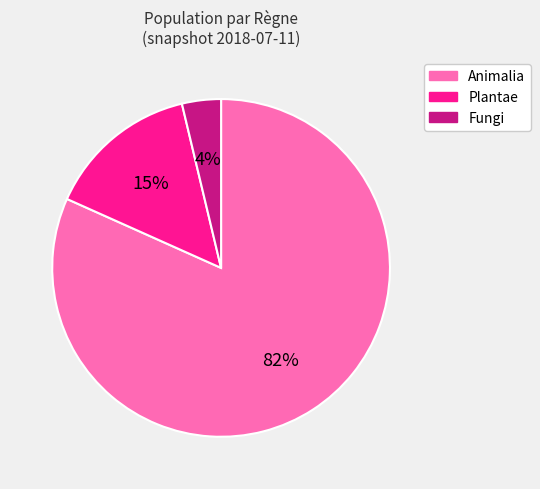

To the nearest percent, what is the difference between the Plantae and Fungi slice percentages?

11%